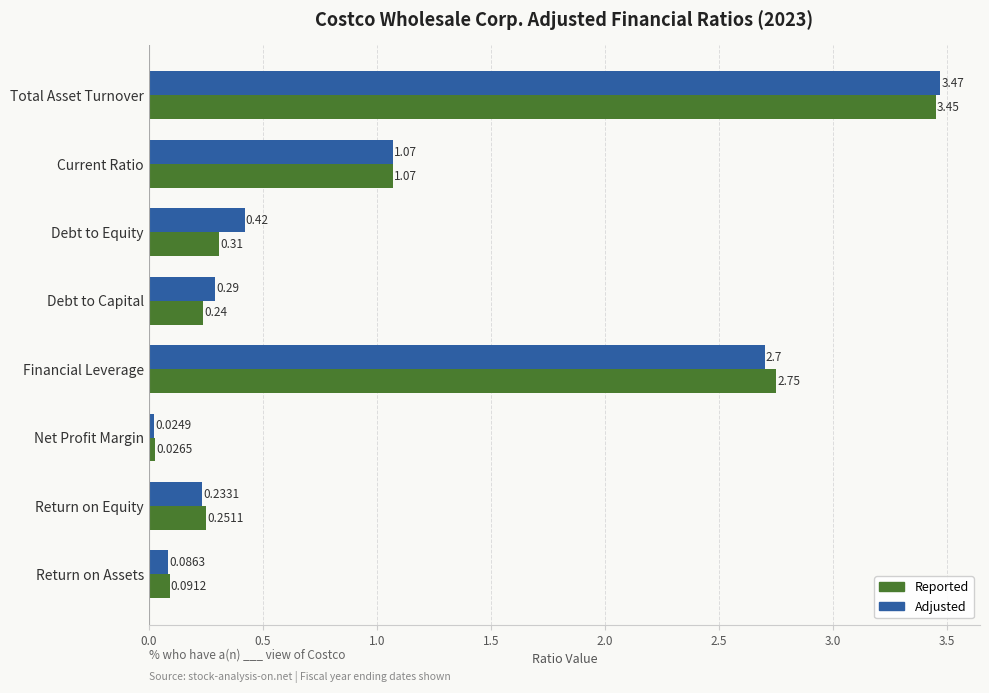

What are all the series names shown in the legend?

Reported, Adjusted